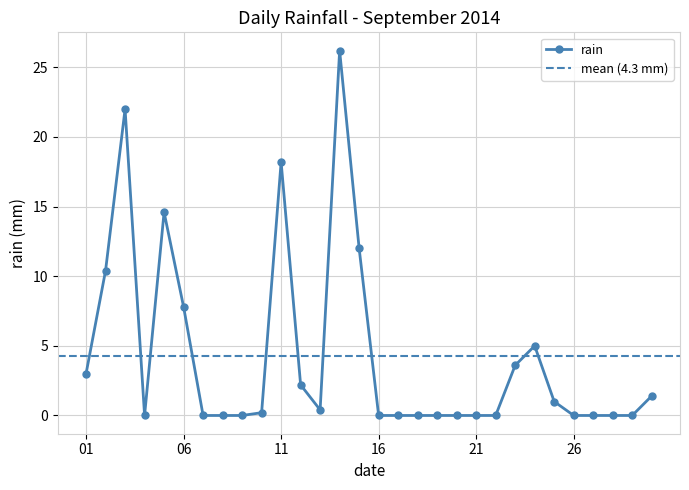

Is it true that rain equals 4.7 at 01?

False